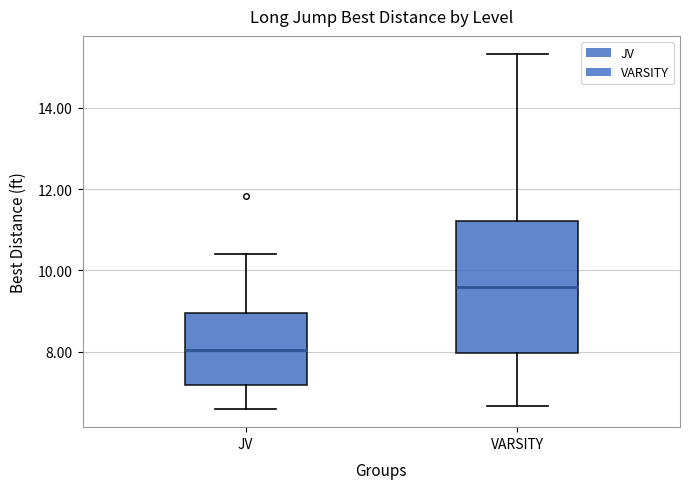

Comparing the boxes themselves (not the whiskers), which one is the tallest?

VARSITY